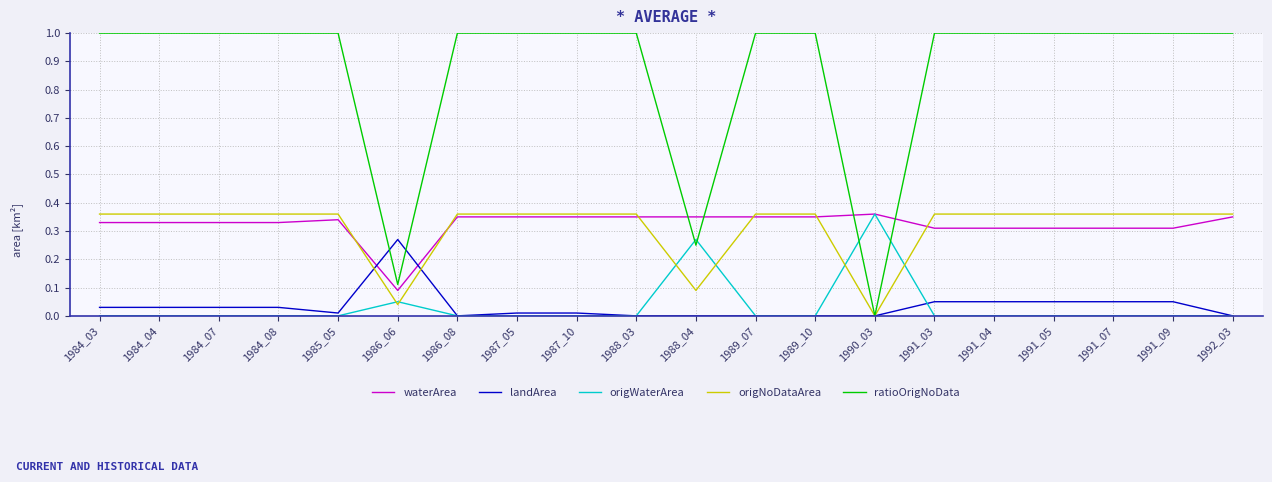

What is the spread (max minus min) of values at 1991_05?

1.0